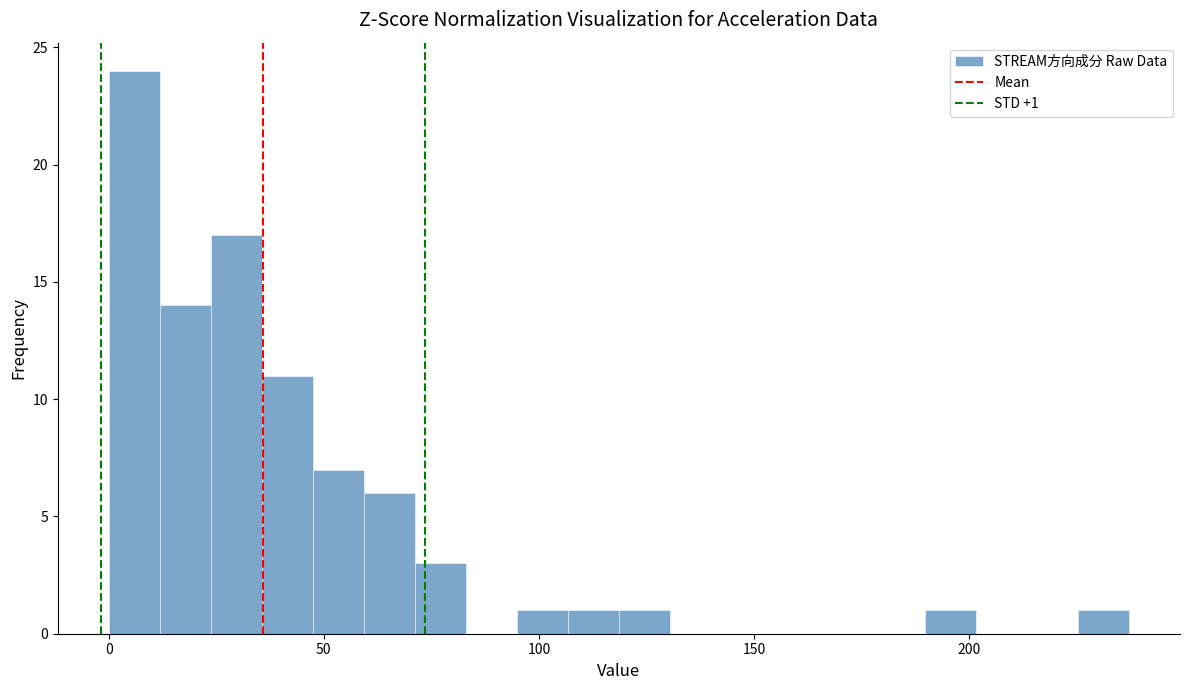

Read against the x-axis, roughly where is the centre of the tallest bar?

5